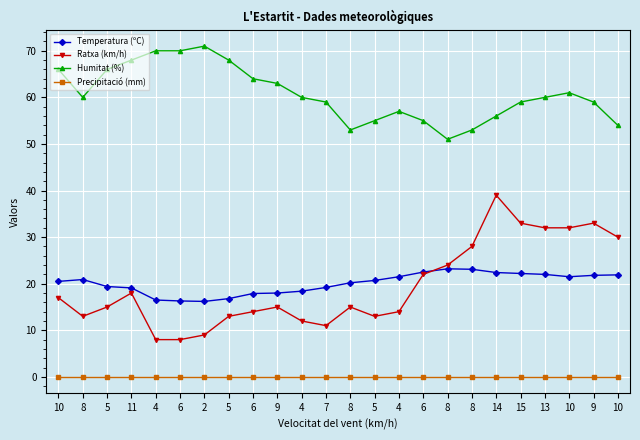

At how many categories does at least one series exceed 41?

24